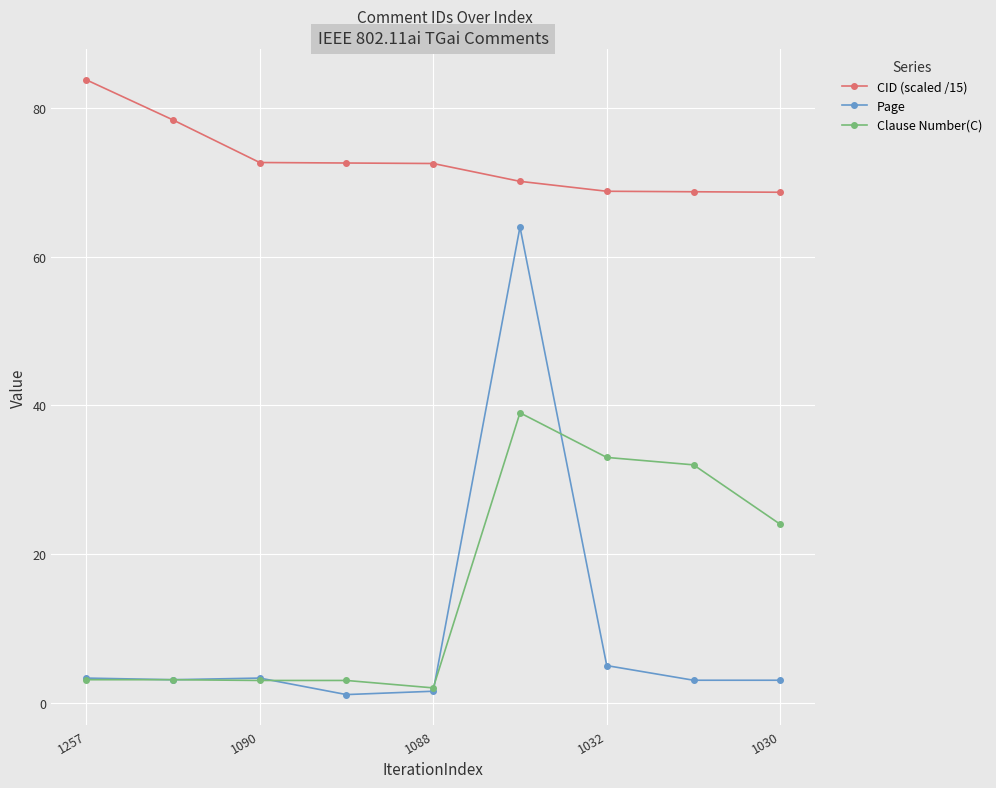

True or false: CID (scaled /15) and Clause Number(C) intersect in this chart.

False